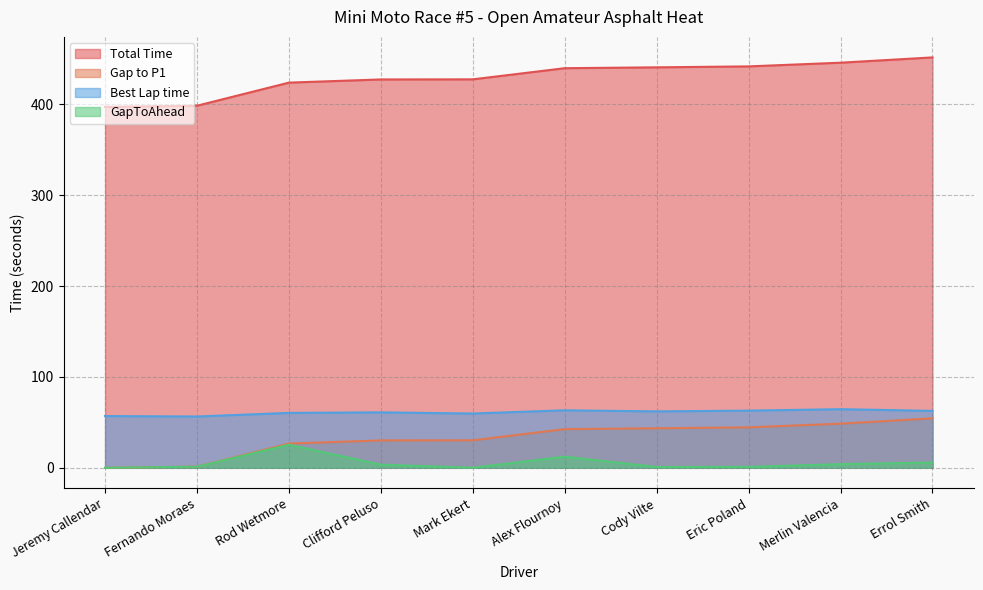

What is the difference between the highest and lowest values at Mark Ekert?

427.3